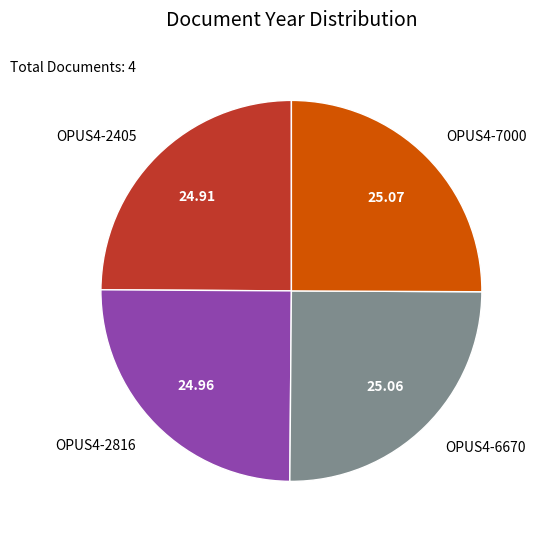

Does OPUS4-6670 represent more than half of the total?

No